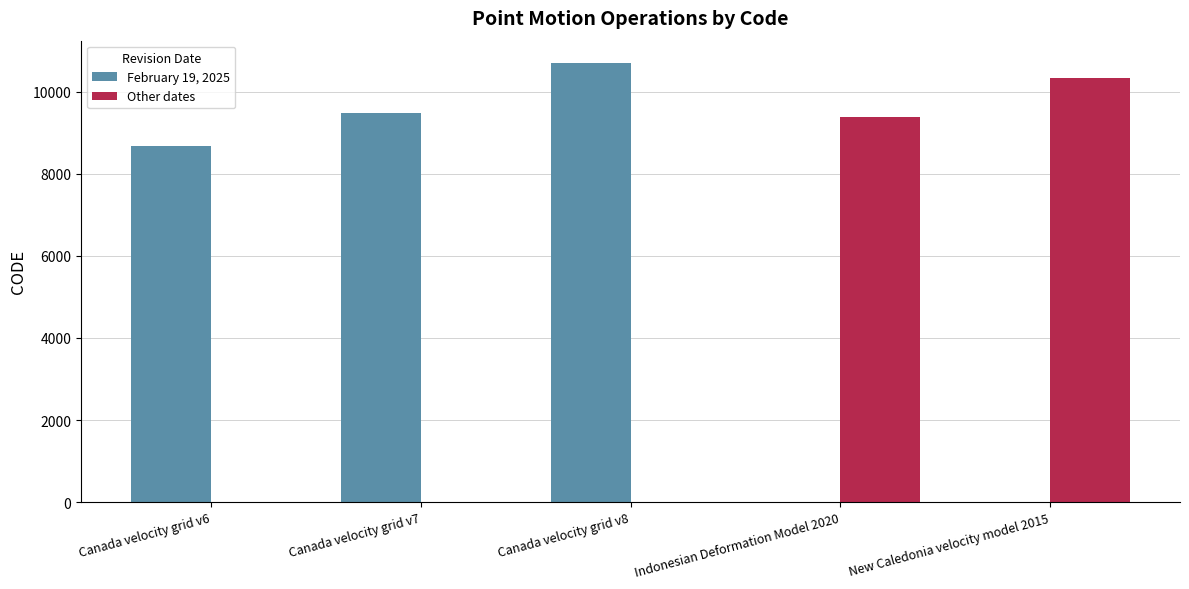

Where is Other dates nearest to the value 5161?

Indonesian Deformation Model 2020